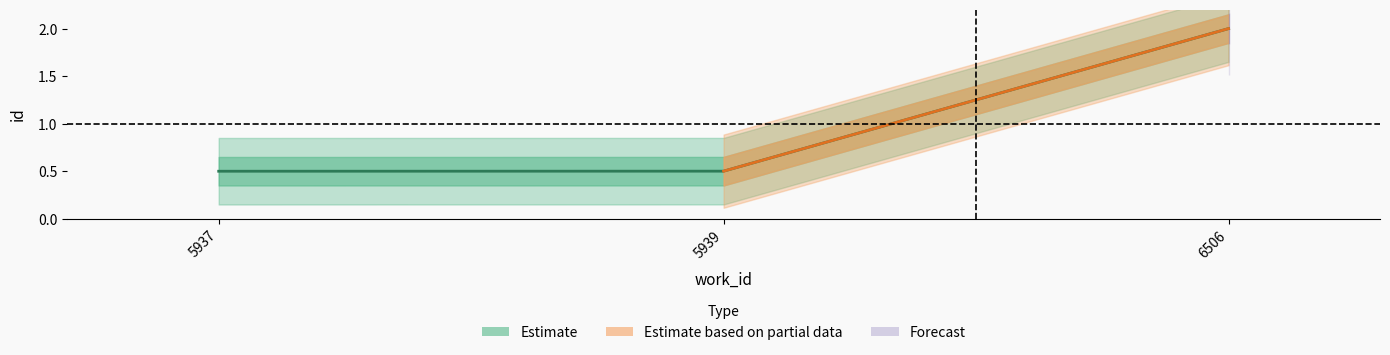

Reading left to right, list all the values displayed in this chart.

5937=0.5	5939=0.5	6506=2.0